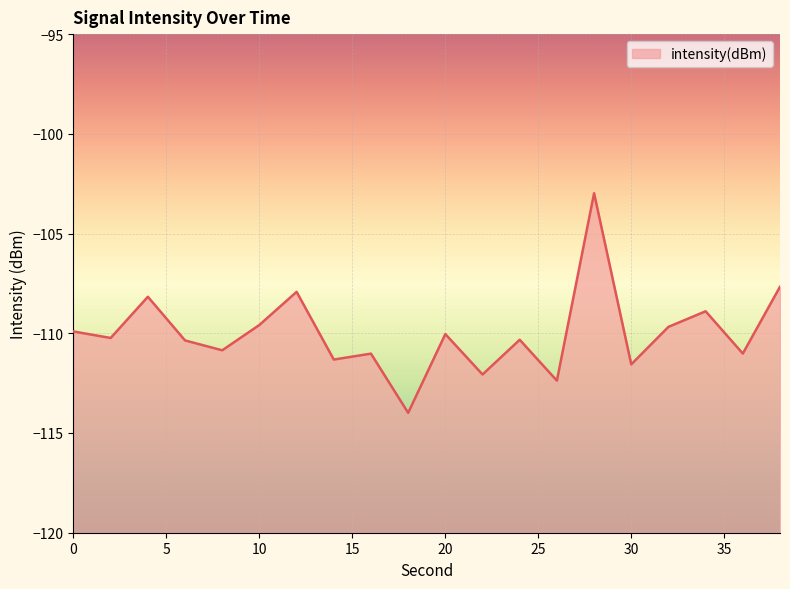

Is it true that the value at 2 is -110.2?

True